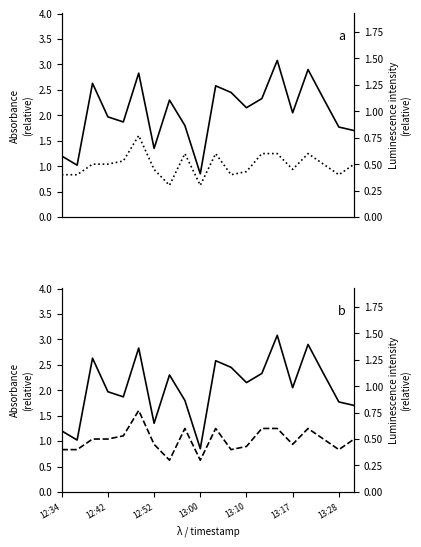

What is the lowest value of the P1 series?

0.8